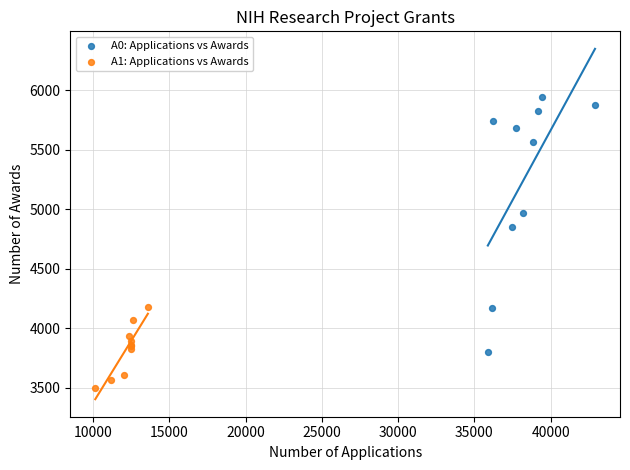

Which series has the widest spread of Y values?

A0: Applications vs Awards